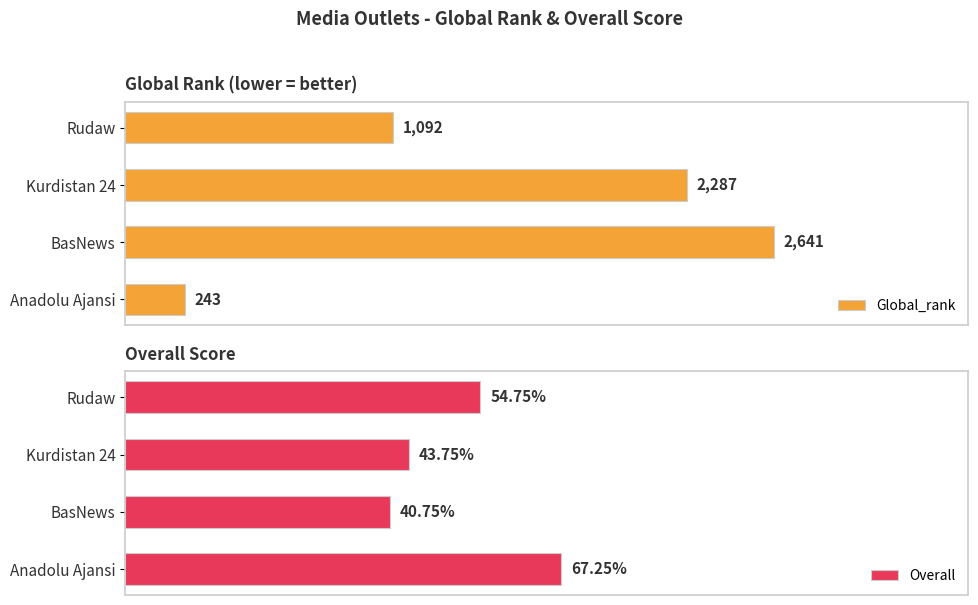

Which category has the lowest value in the Overall series?

BasNews